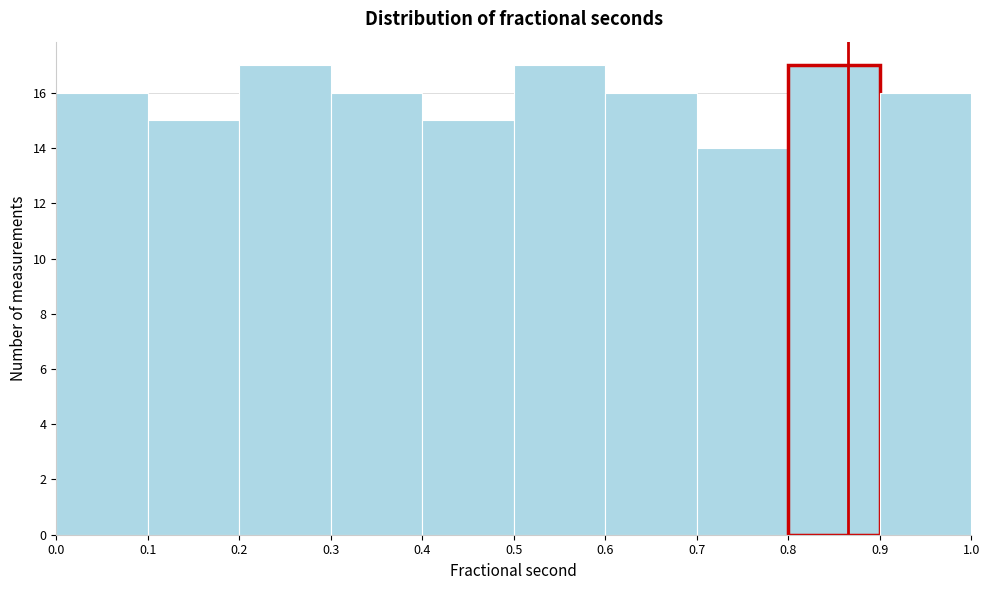

Reading left to right, list every bar in this chart as the range it spans on the x-axis followed by its height. The values are not printed on the chart, so give them approximately, as read against the axis.

0.0 to 0.1: 16
0.1 to 0.2: 15
0.2 to 0.3: 17
0.3 to 0.4: 16
0.4 to 0.5: 15
0.5 to 0.6: 17
0.6 to 0.7: 16
0.7 to 0.8: 14
0.8 to 0.9: 17
0.9 to 1.0: 16